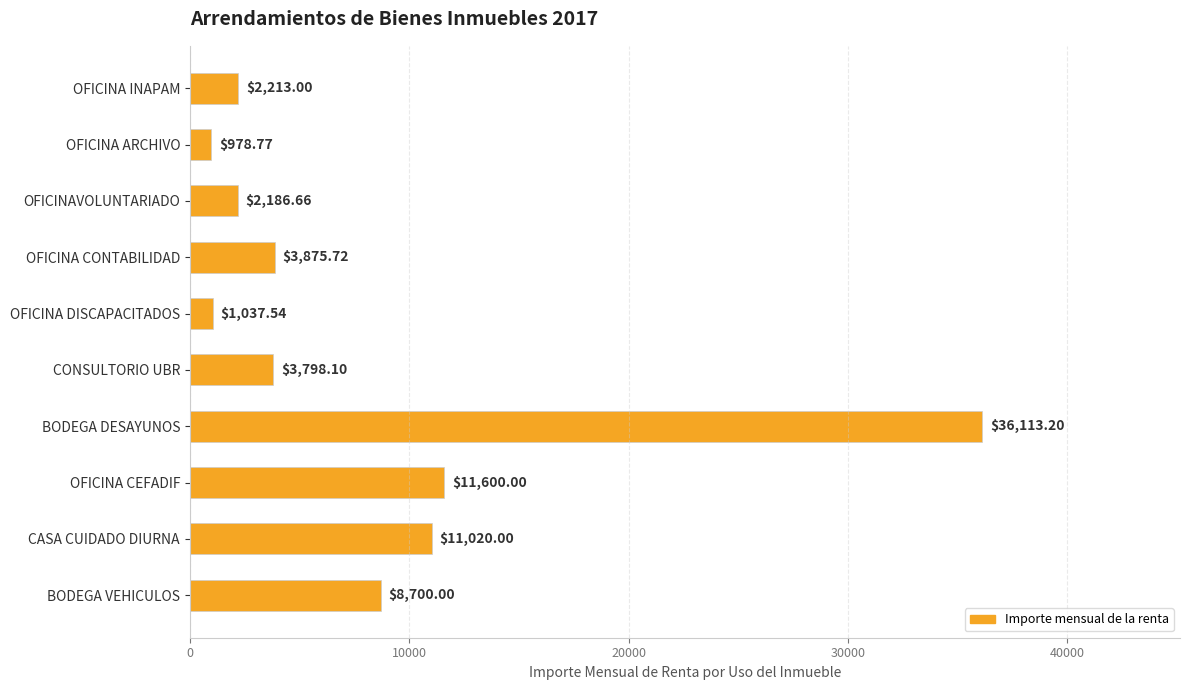

Count the number of categories in the chart.

10